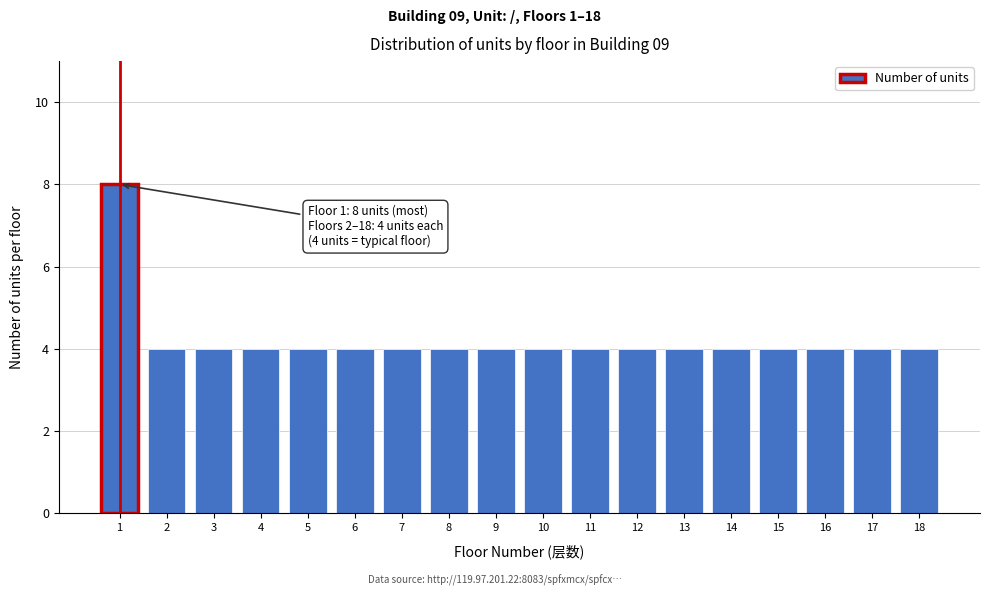

Reading right to left, extract all data points from this chart.

4	4	4	4	4	4	4	4	4	4	4	4	4	4	4	4	4	8